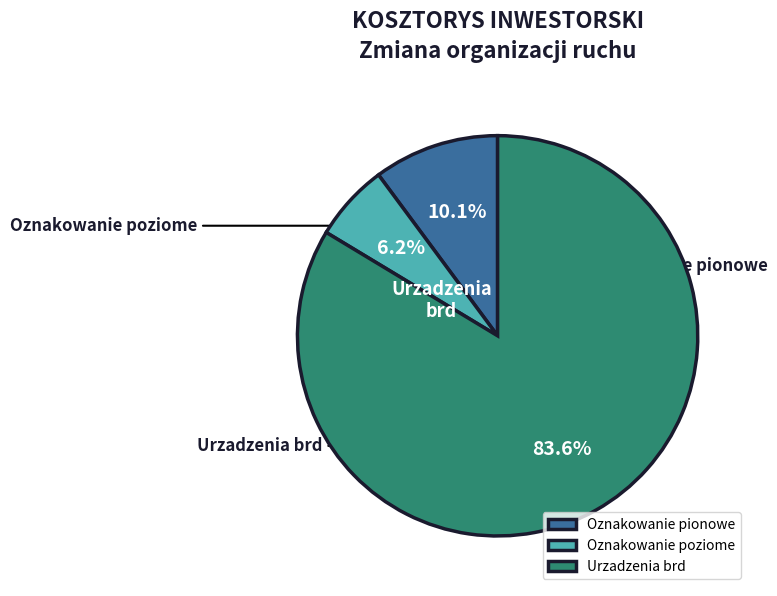

Which has a higher value, Oznakowanie pionowe or Urzadzenia brd?

Urzadzenia brd